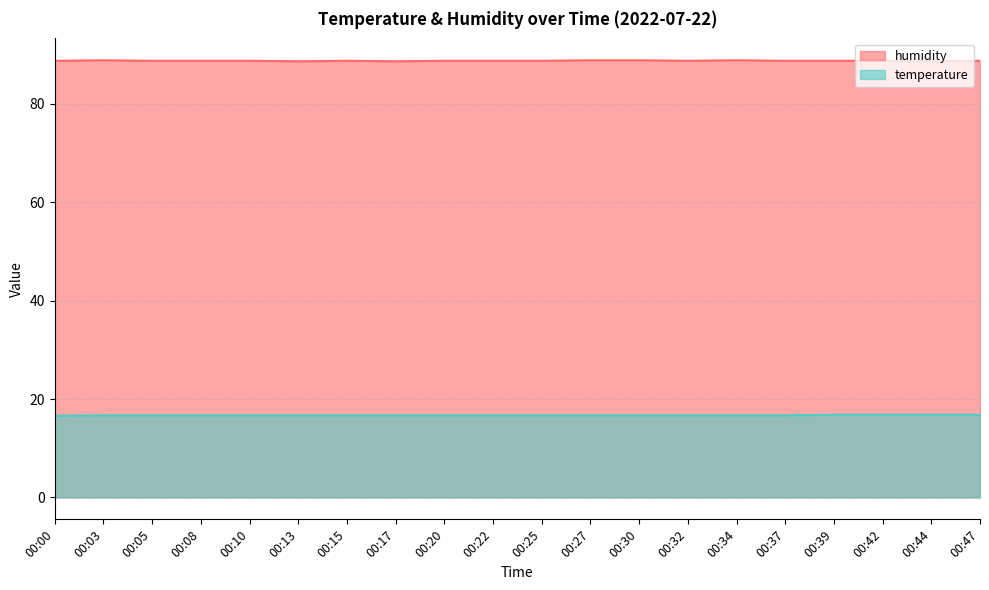

What is the total value across all series at 00:08?

105.4